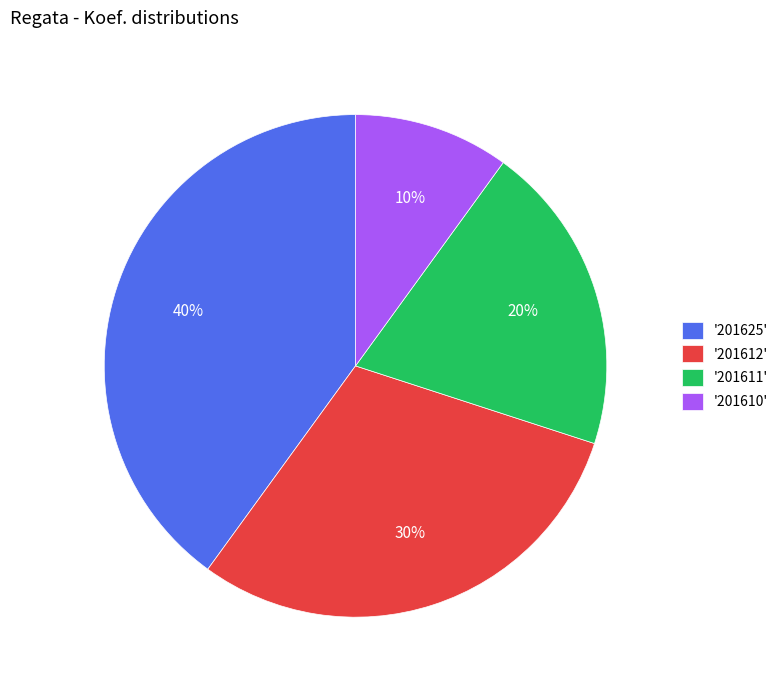

Is there a majority slice in this chart?

No